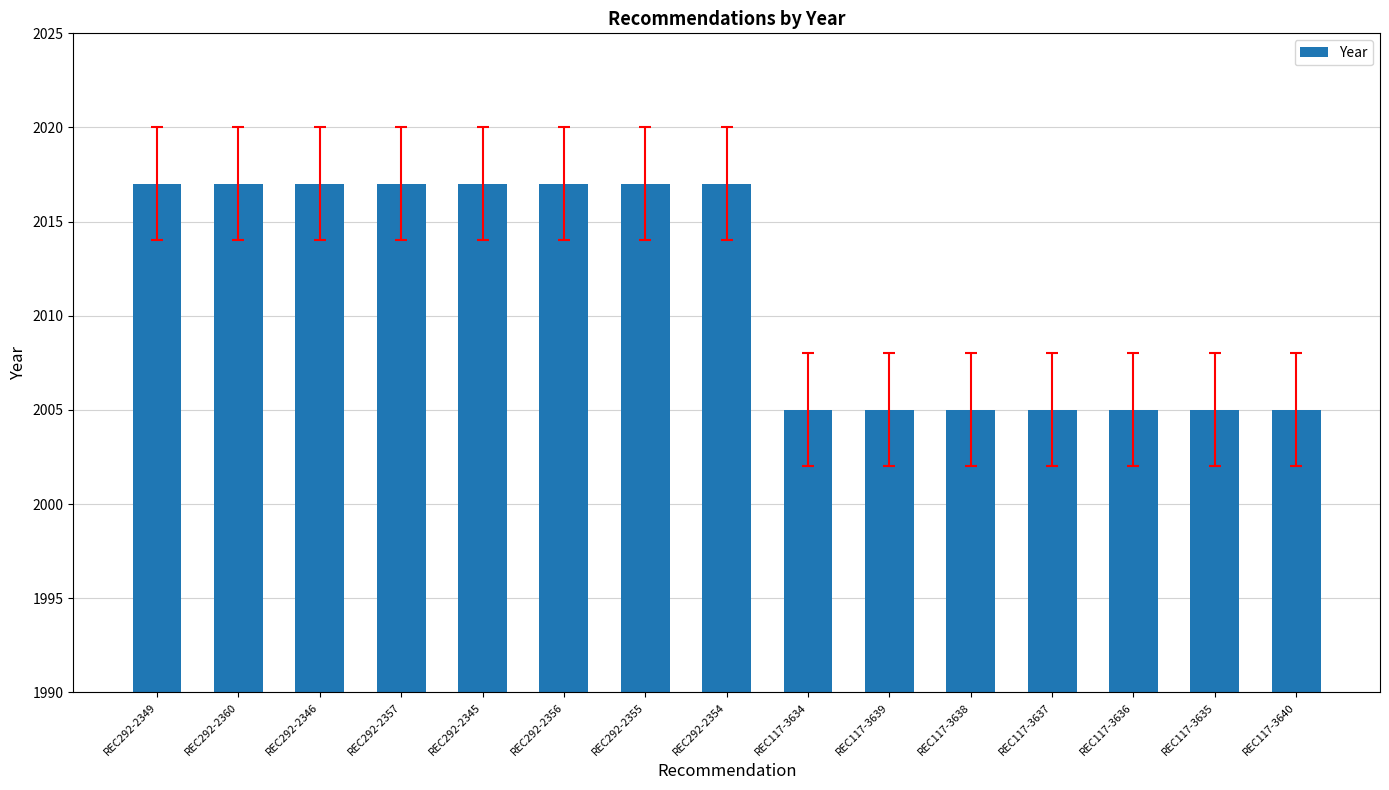

Is it true that the value at REC117-3635 is 2005?

True